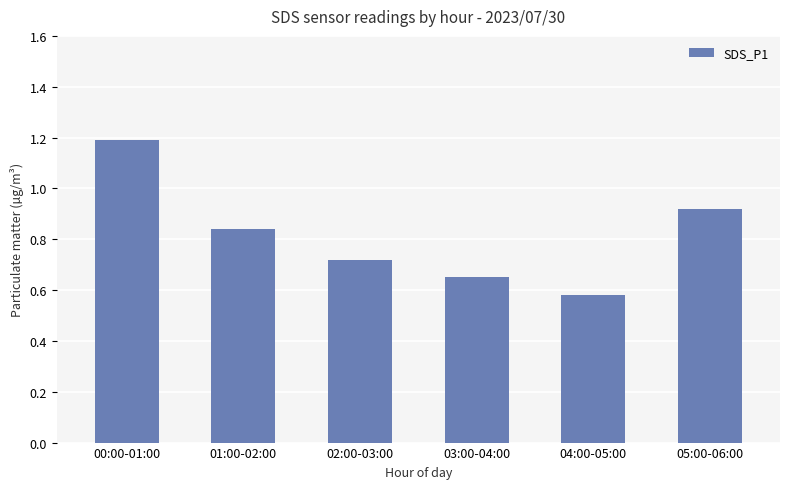

Rank the categories by value from highest to lowest.

00:00-01:00, 05:00-06:00, 01:00-02:00, 02:00-03:00, 03:00-04:00, 04:00-05:00